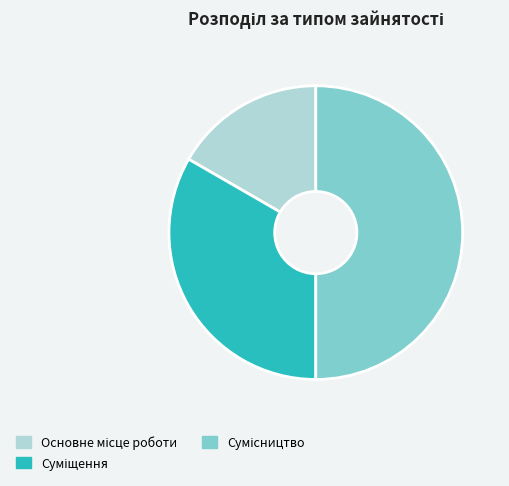

What is the largest slice in the pie chart?

Сумісництво